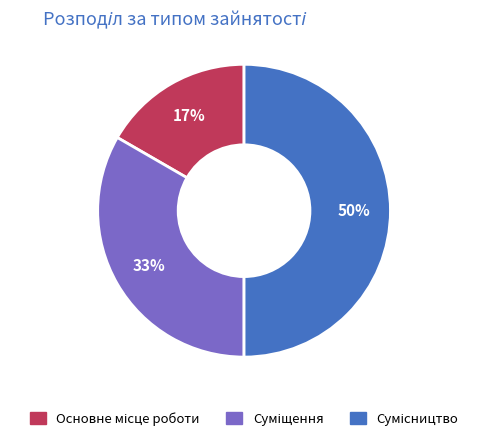

To the nearest percent, what is the difference between the largest and smallest slice percentages?

33%